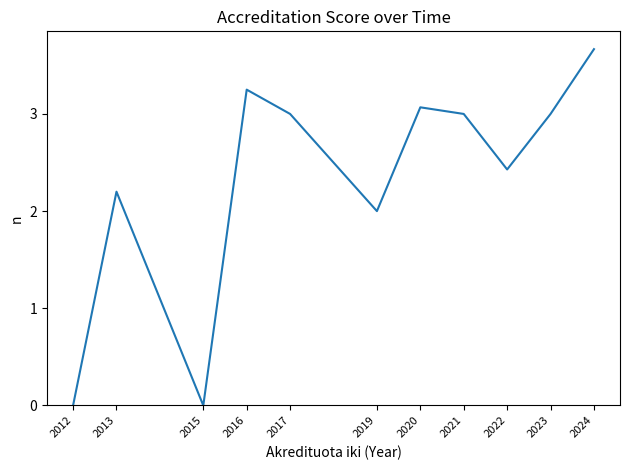

The chart shows a value of 3.0 at 2017. True or false?

True